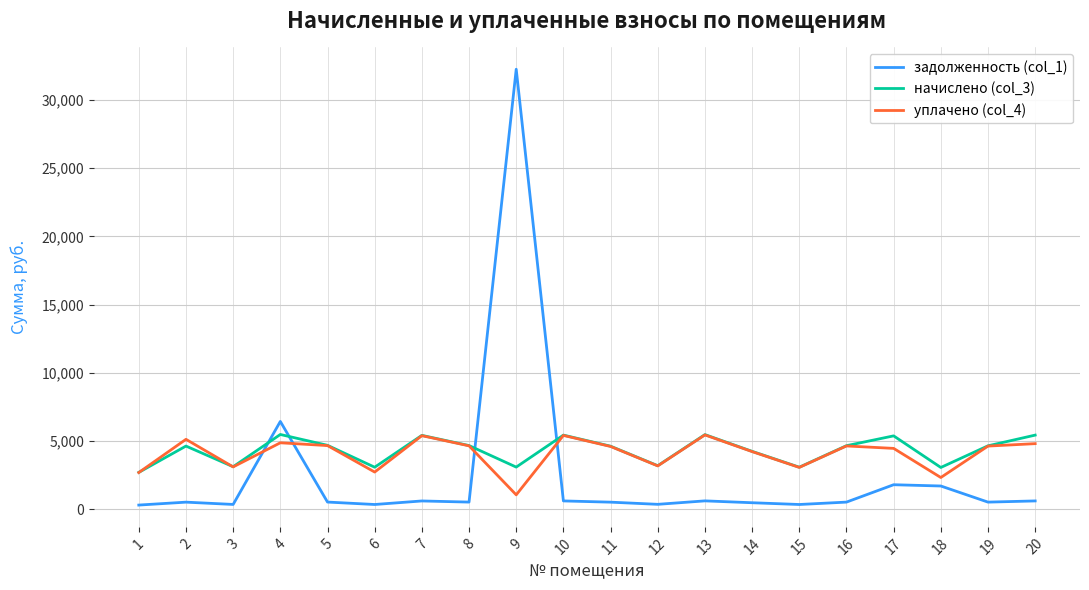

Between 13 and 16, which series saw the biggest shift?

начислено (col_3)